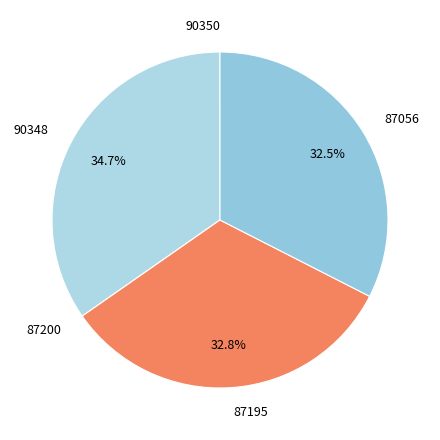

Does 90348 account for over 50% of the chart?

No